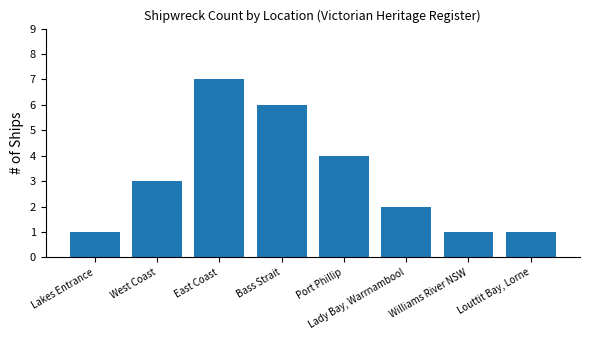

What is the approximate value at West Coast?

3